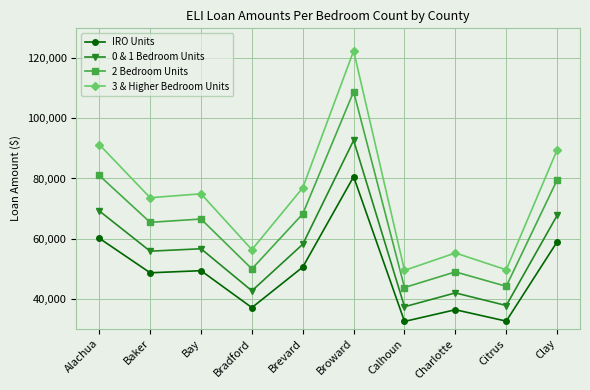

At which label is 3 & Higher Bedroom Units closest to 85950?

Clay